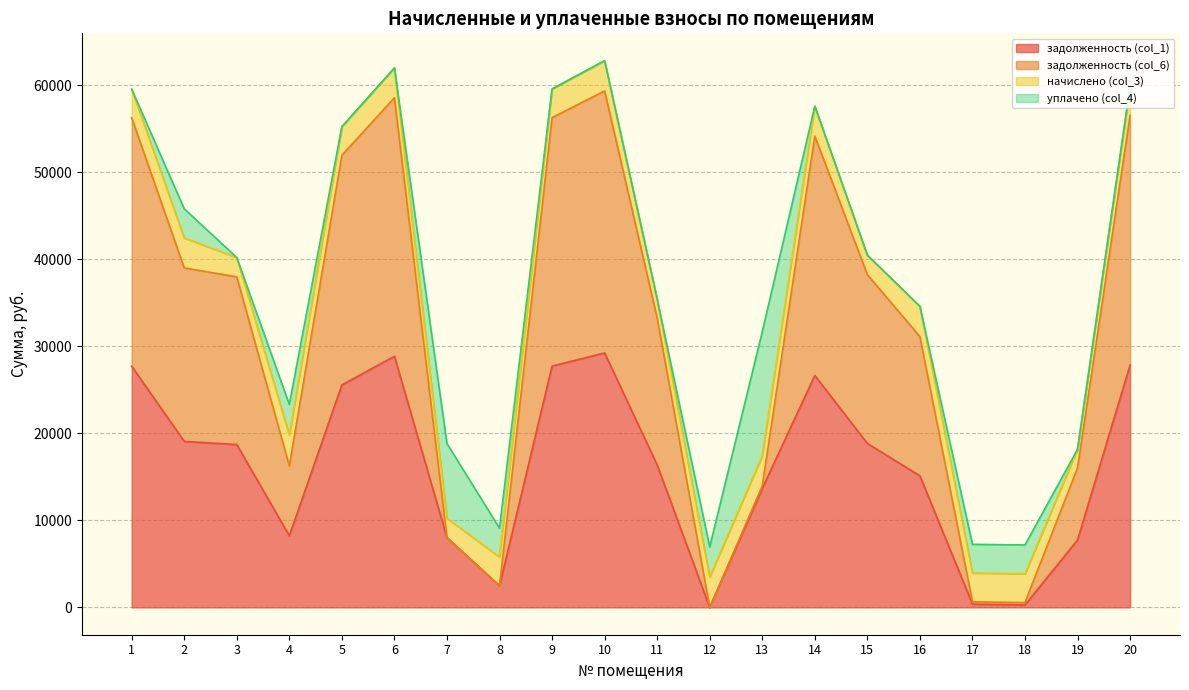

What is the total value across all series at 10?

62854.2